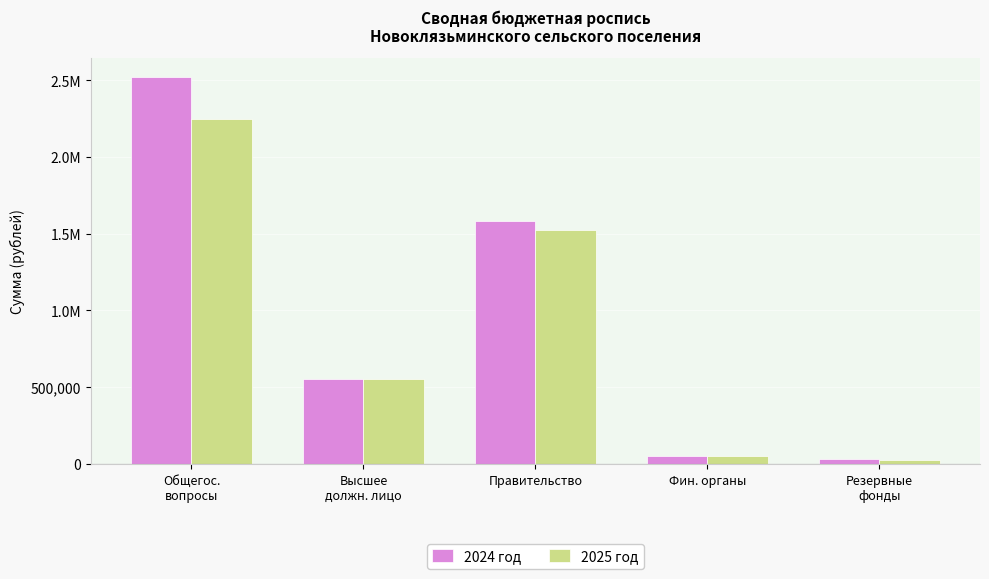

What are all the series names shown in the legend?

2024 год, 2025 год